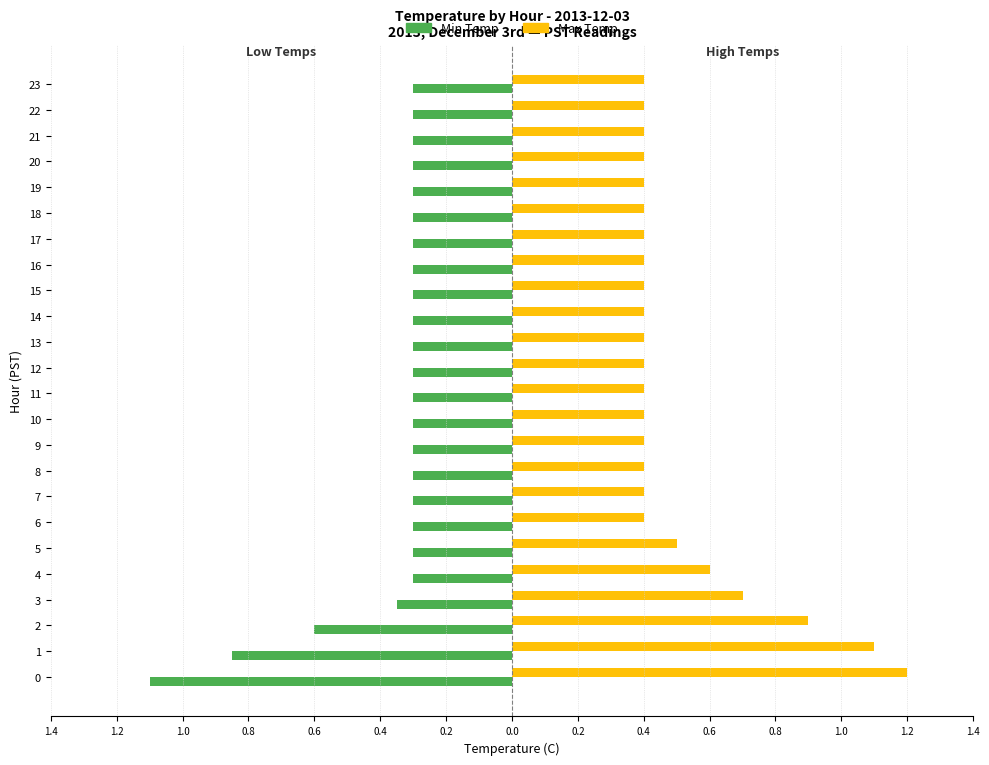

Rank the series by their average value, from lowest to highest.

Min Temp, Max Temp